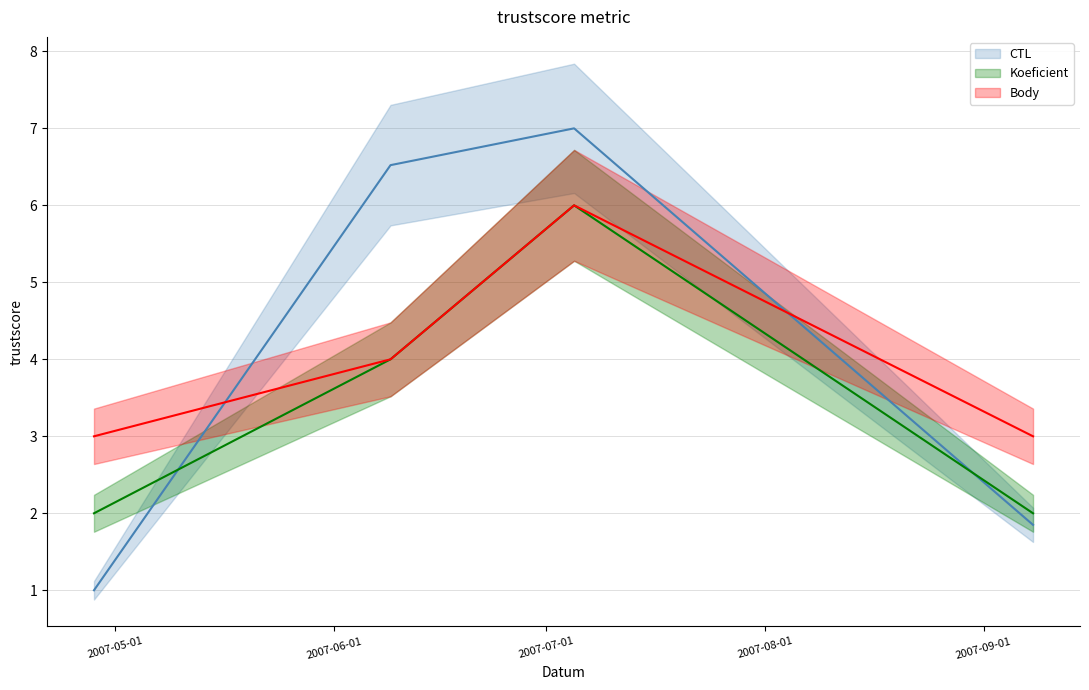

Rank the series at 2007-07-05 from lowest to highest value.

Koeficient, Body, CTL